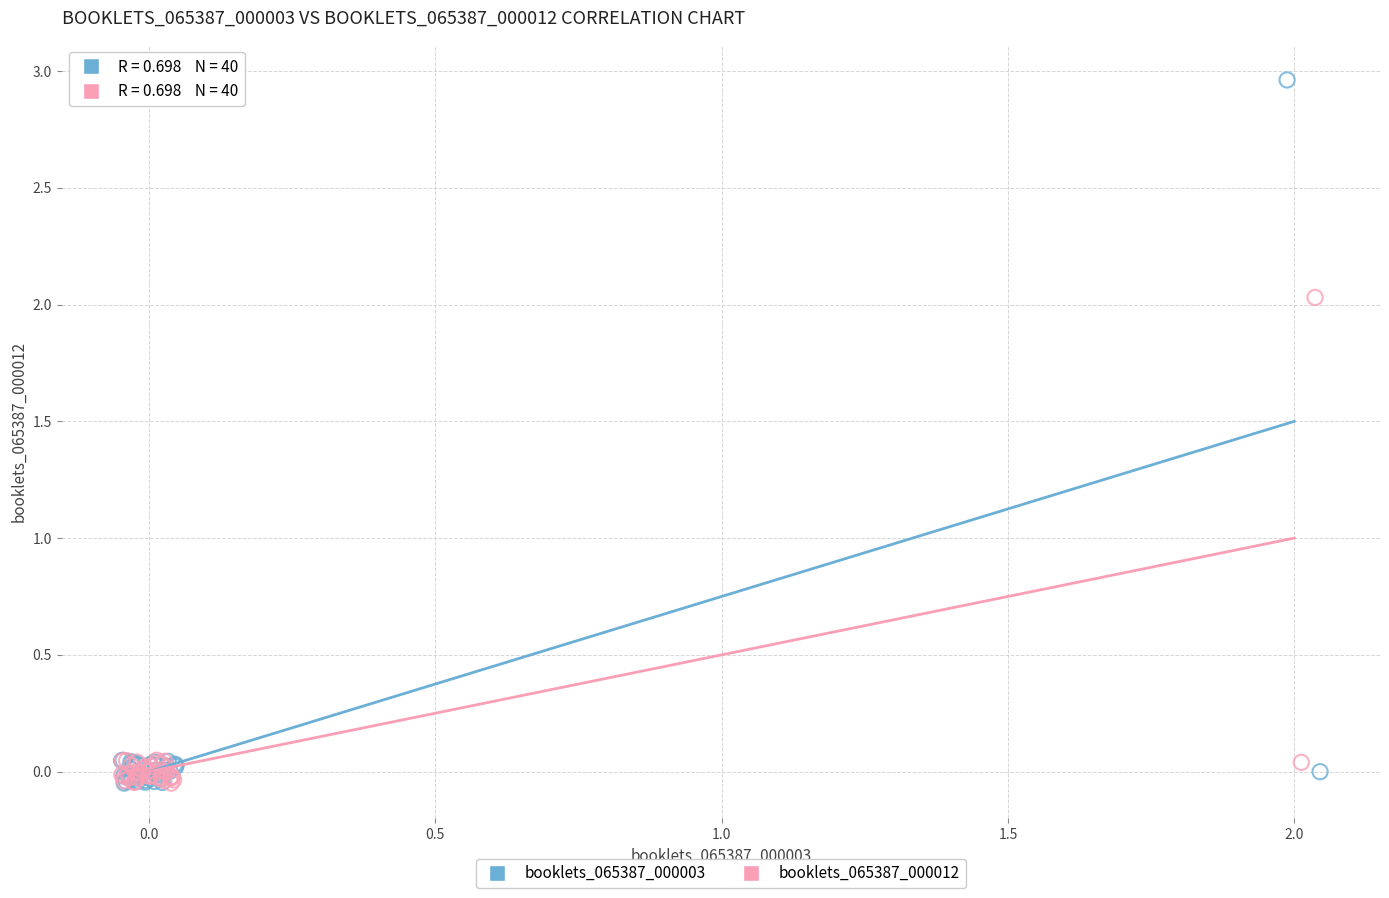

Which series reaches the maximum Y coordinate?

booklets_065387_000003